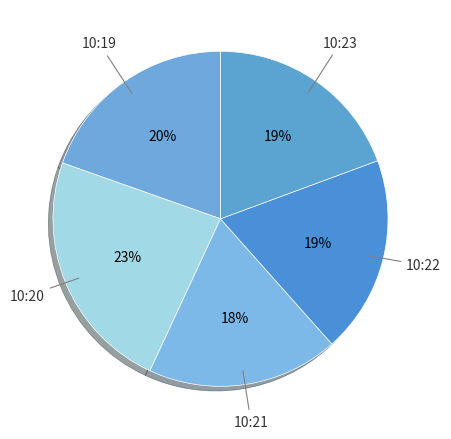

How many slices are in this pie chart?

5